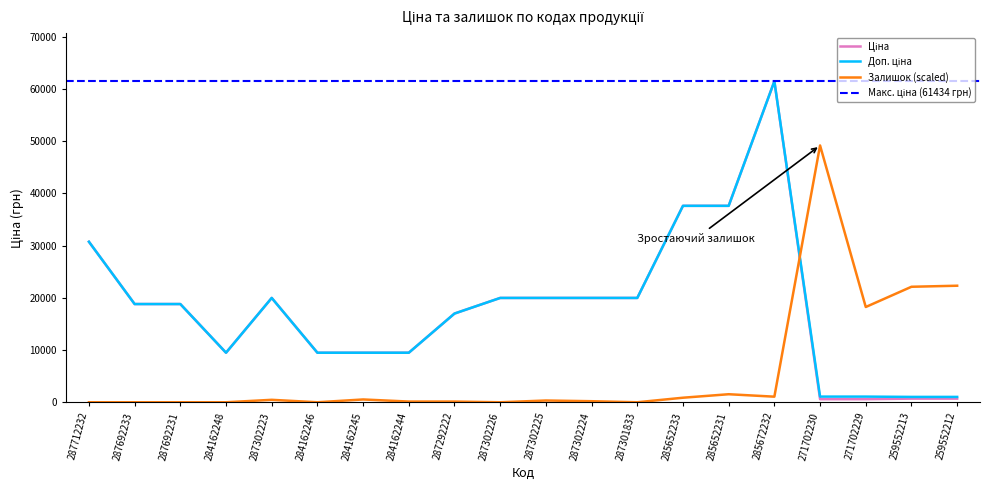

Reading left to right, list all the values displayed in this chart.

Ціна: 30717.1	18796.8	18796.8	9480.1	19964.2	9480.1	9480.1	9480.1	16976.3	19964.2	19964.2	19964.2	19964.2	37593.6	37593.6	61434.3	589.9	589.9	693.7	693.7
Доп. ціна: 30717.1	18796.8	18796.8	9480.1	19964.2	9480.1	9480.1	9480.1	16976.3	19964.2	19964.2	19964.2	19964.2	37593.6	37593.6	61434.3	1081.7	1081.7	1024.6	1024.6
Залишок: 0.0	0.0	0.0	0.0	467.4	0.0	534.2	133.6	133.6	0.0	333.9	200.3	0.0	868.1	1535.9	1068.4	49147.4	18229.9	22103.0	22303.3